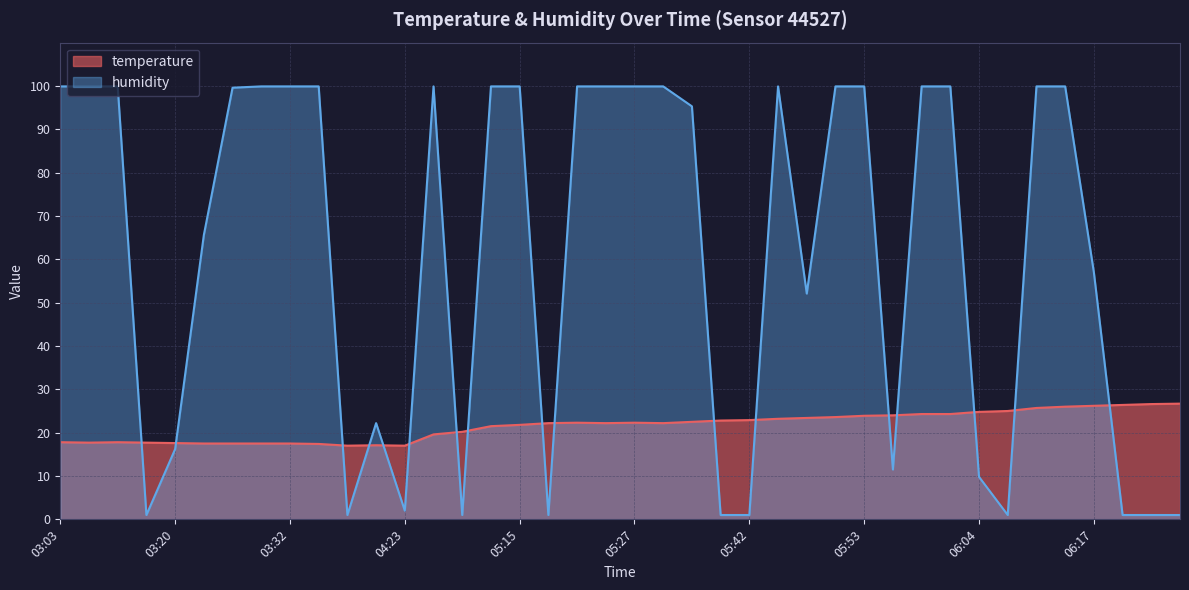

The temperature series shows 8.1 at 05:44. True or false?

False